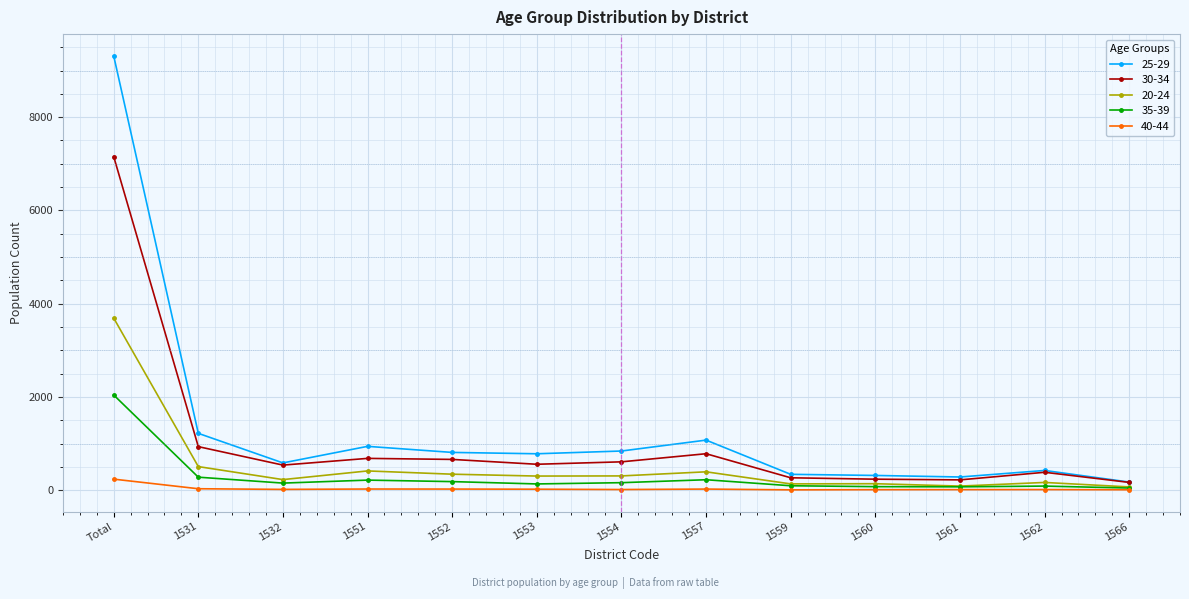

At which category is the sum across all series the highest?

Total